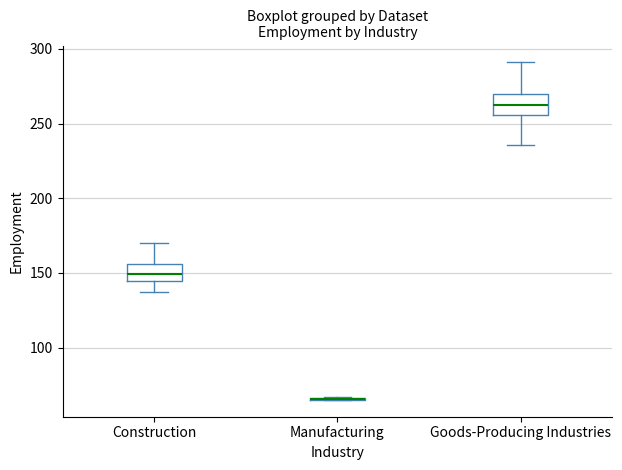

Reading left to right, read every box against the y-axis: the position of its median line, the range the box covers, and the ends of its whiskers. The values are not printed on the chart, so give them approximately, as read against the axis.

Construction: median 150, box 145 to 155, whiskers 135 to 170
Manufacturing: box collapsed to a line at 65, whiskers 65 to 65
Goods-Producing Industries: median 265, box 255 to 270, whiskers 235 to 290